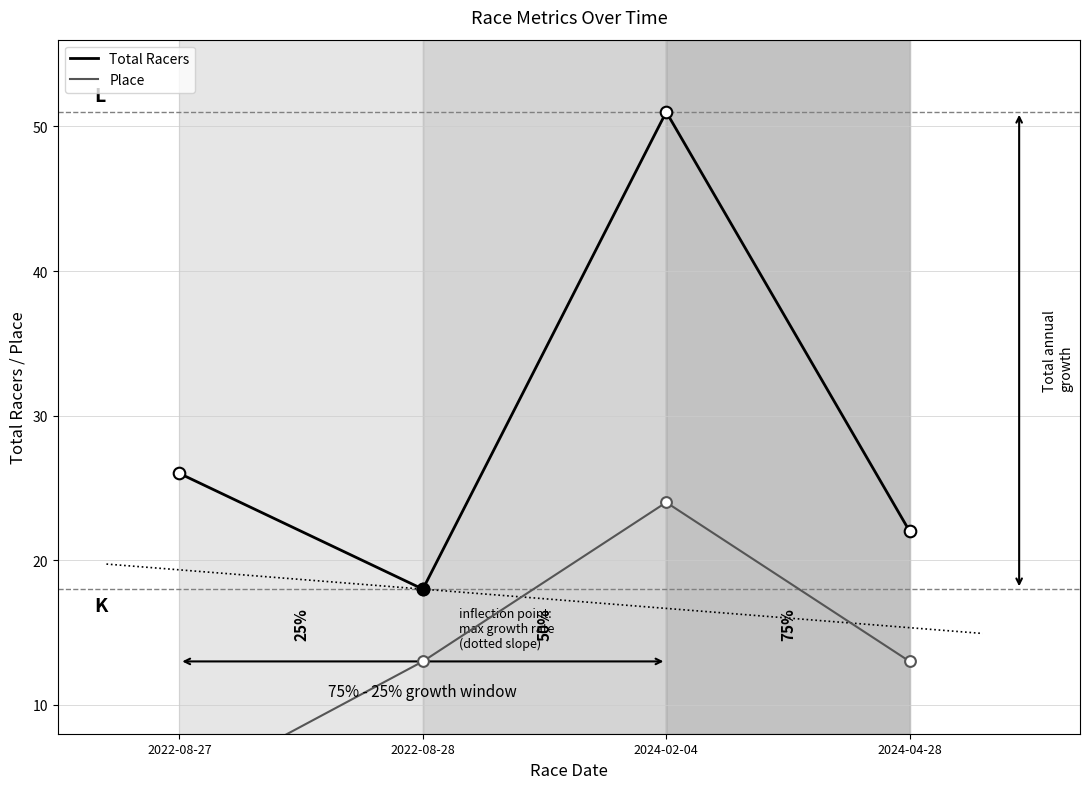

Which series has the widest spread of Y values?

Total Racers